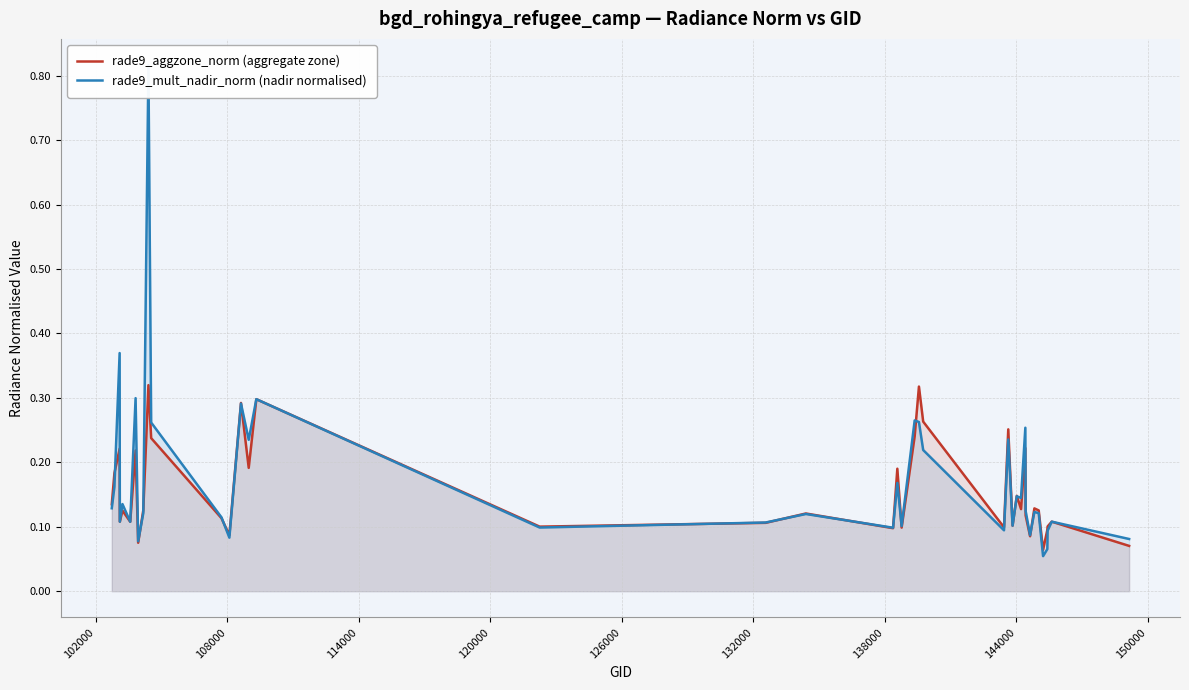

Which series has the widest spread of values?

rade9_mult_nadir_norm (nadir normalised)